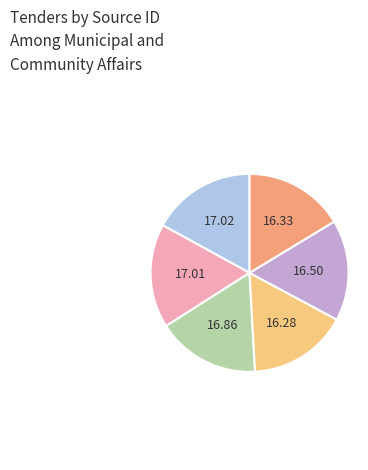

Does any single category account for the majority?

No